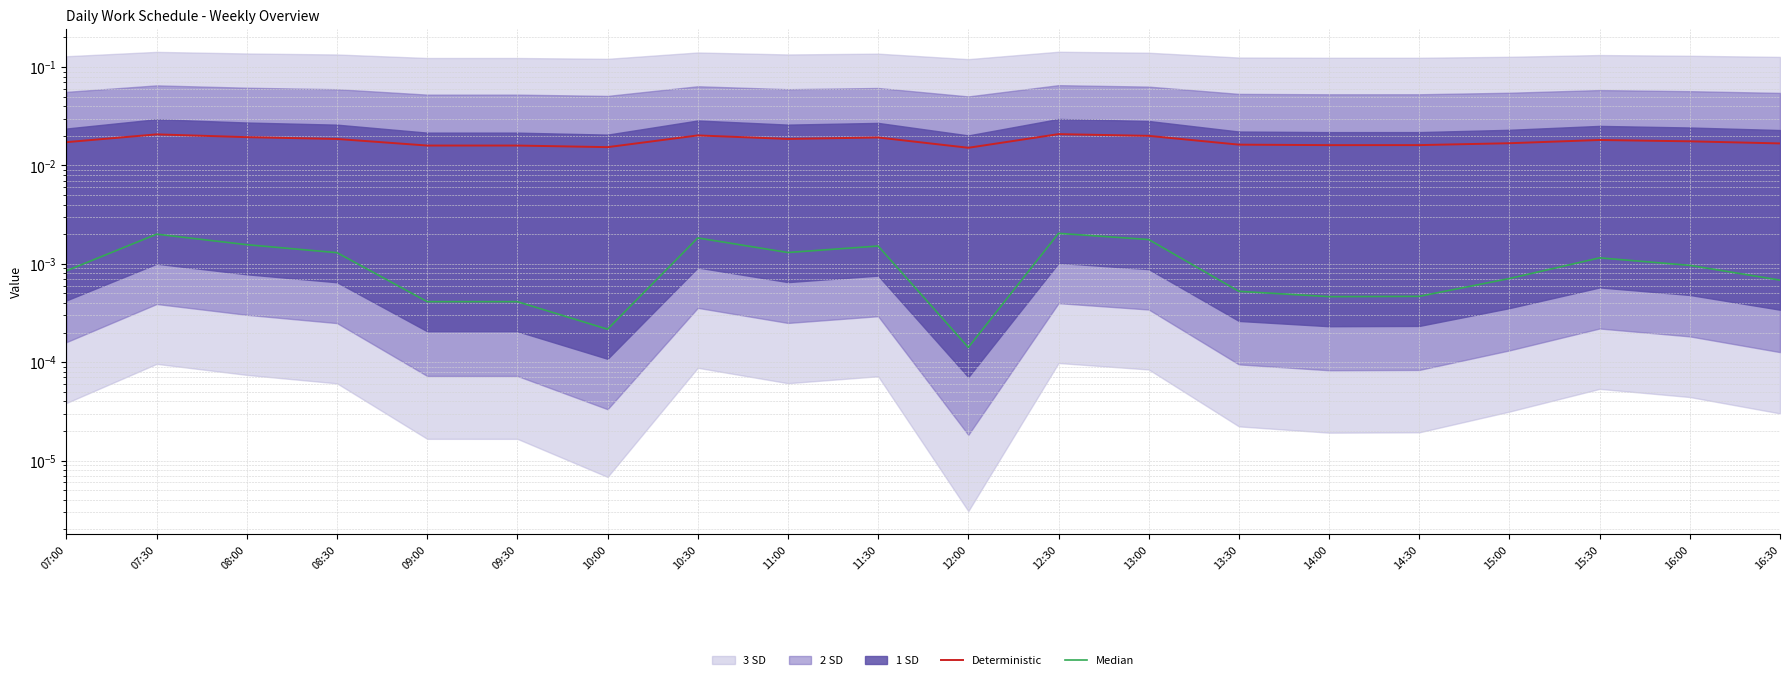

At which label is Deterministic closest to 0?

12:00